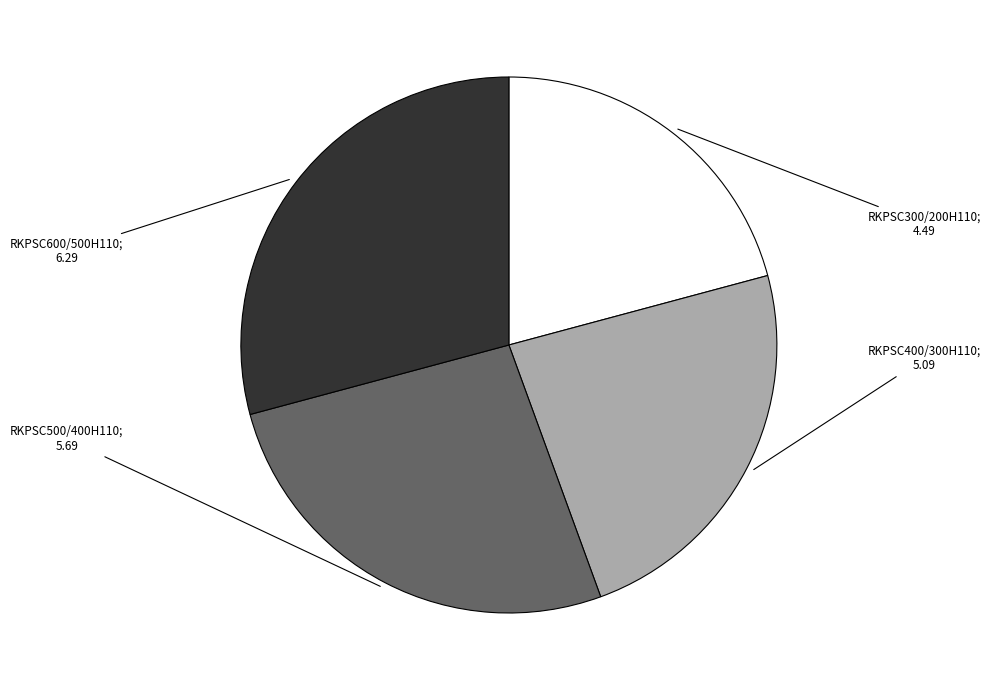

How many slices are in this pie chart?

4